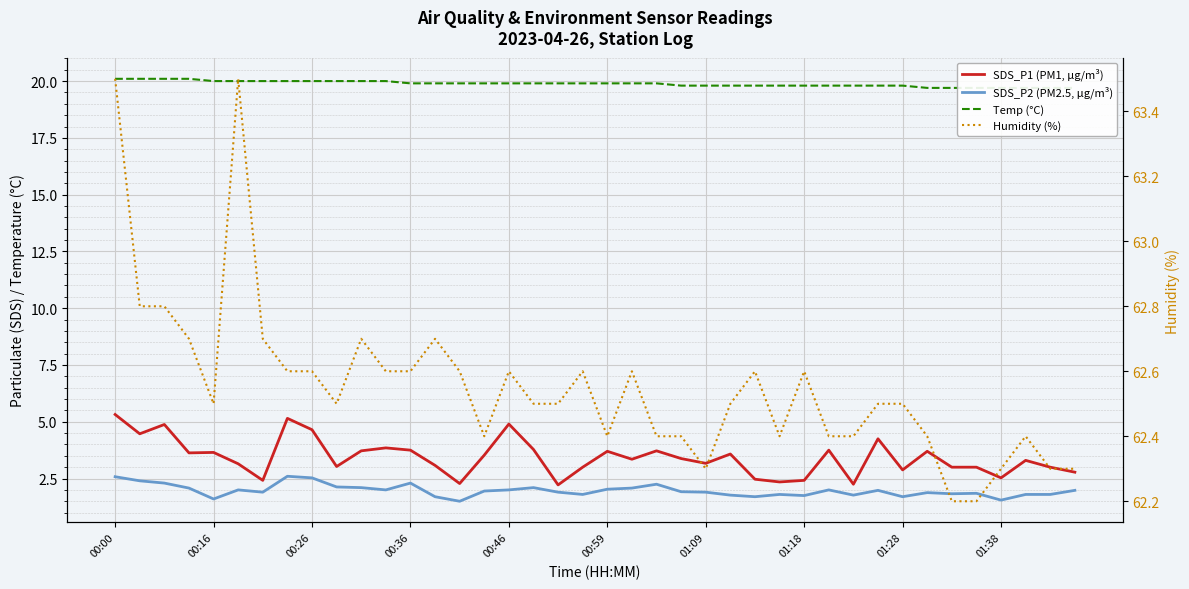

Which category has the highest value in the Temp (°C) series?

00:00